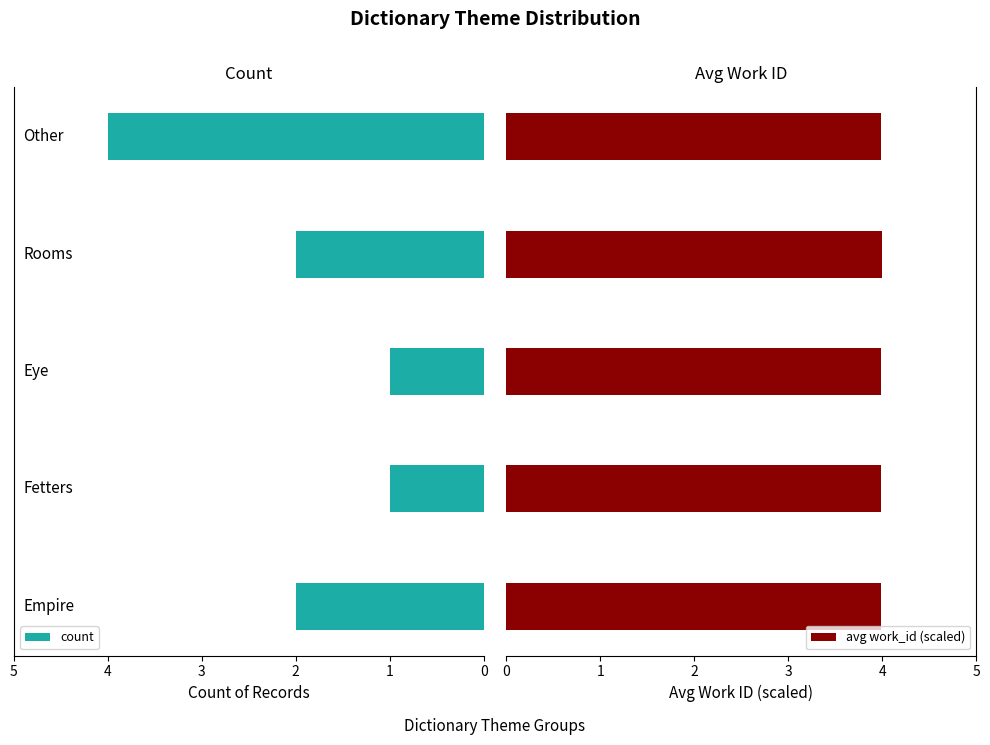

What is the difference between the maximum and minimum values in the count series?

3